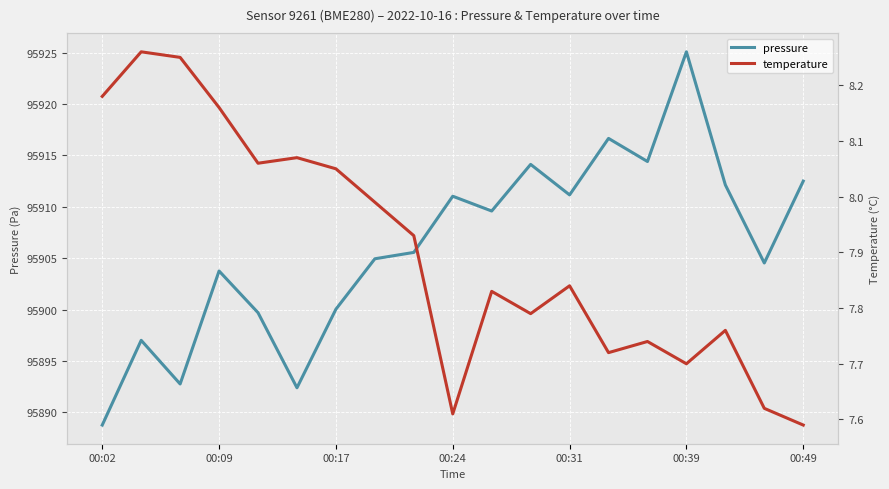

True or false: pressure has a value of 95911.2 at 00:31.

True